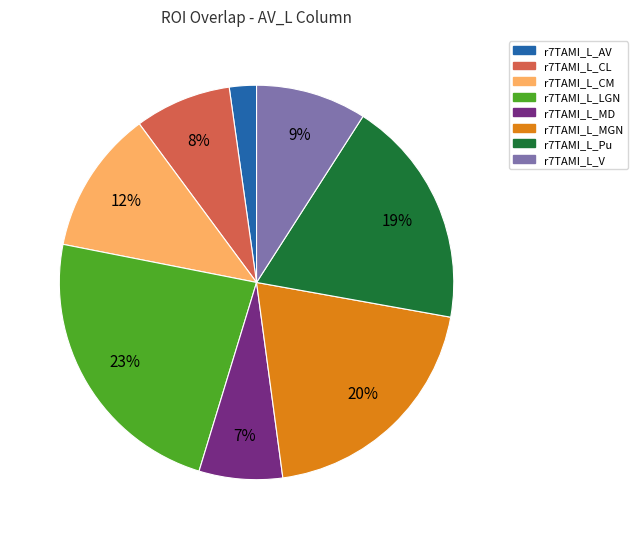

Count the number of slices in the pie.

8